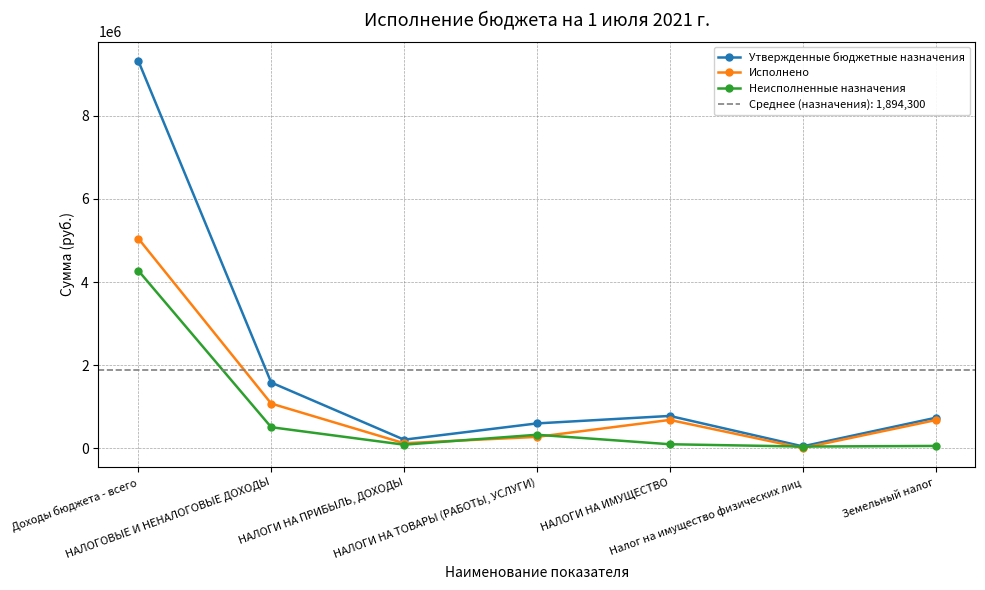

The value of Исполнено at Доходы бюджета - всего is 5046244.0. True or false?

True